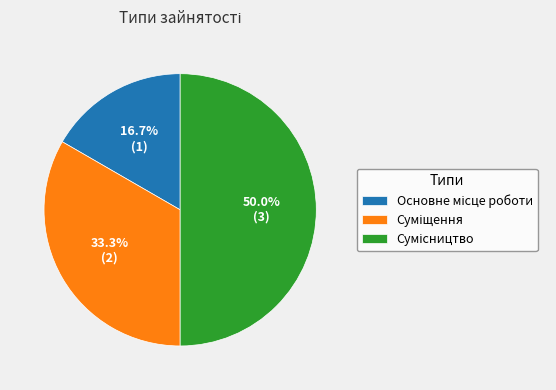

Is there a majority slice in this chart?

No